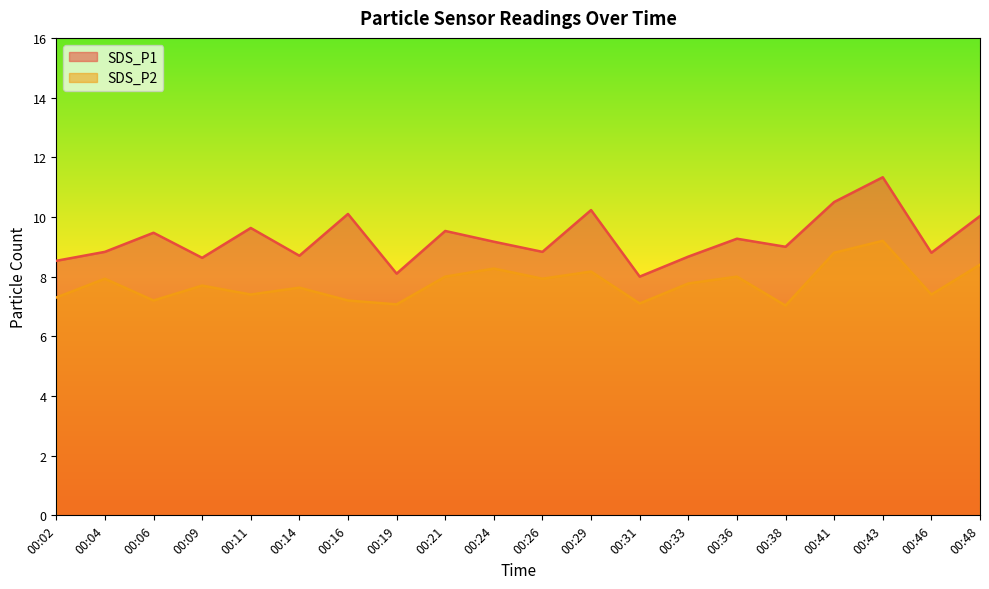

In SDS_P2, how many points are lower than both neighbors (excluding endpoints)?

7